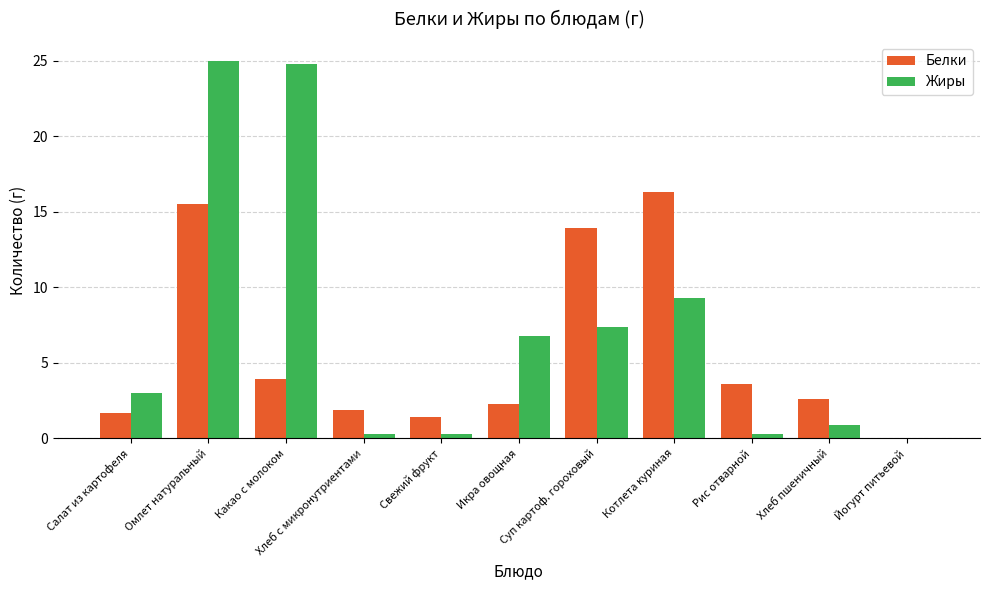

Which series has the largest total across all categories?

Жиры